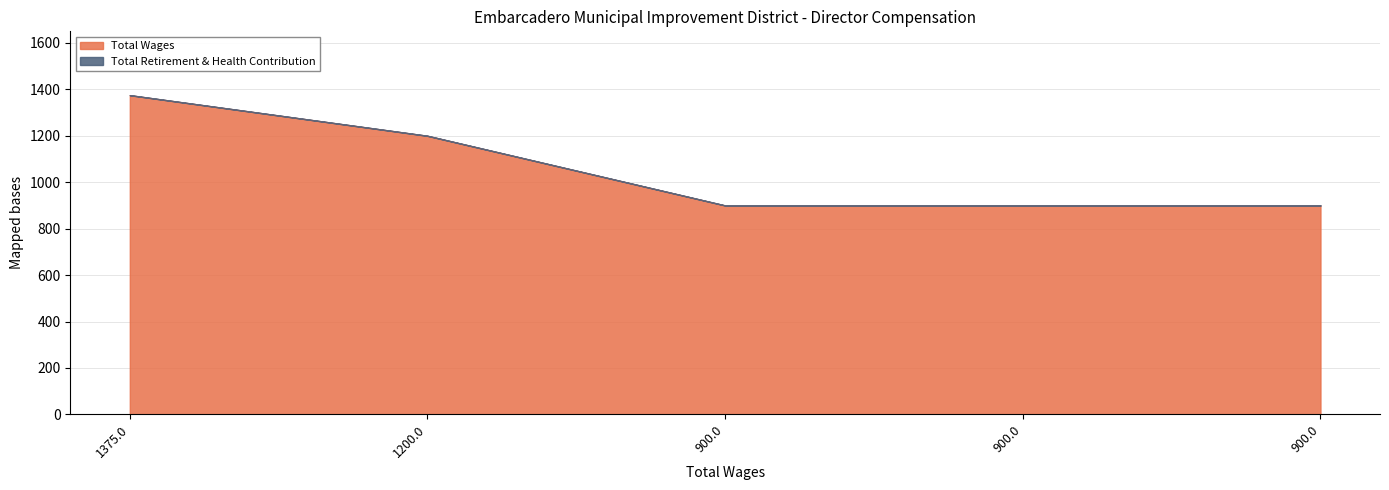

The Total Wages series shows 330 at 900.0. True or false?

False